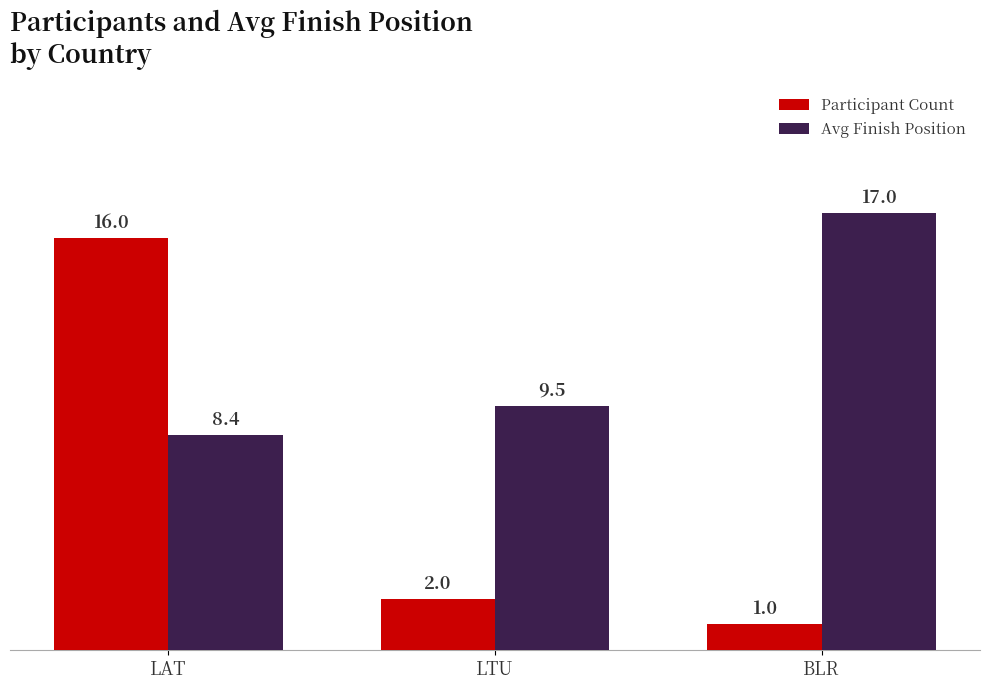

Which series changed the most between LAT and LTU?

Participant Count